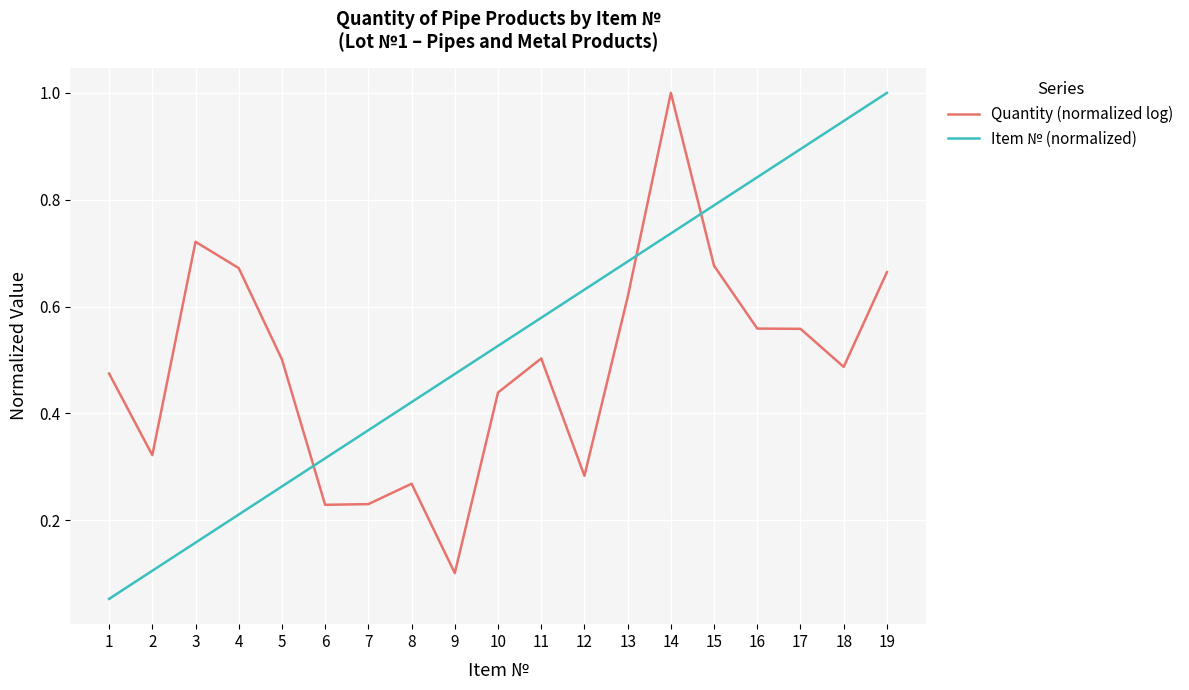

What is the maximum value shown in the chart?

1.0